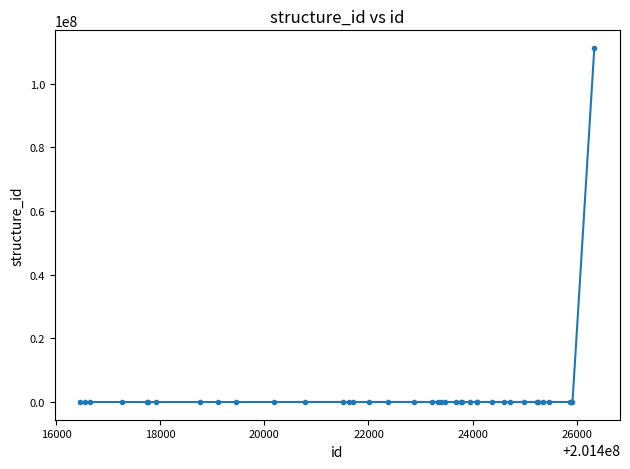

What is the sum of all values?

111703654